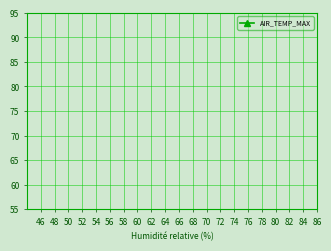

At which category does the chart reach its peak across all series?

46